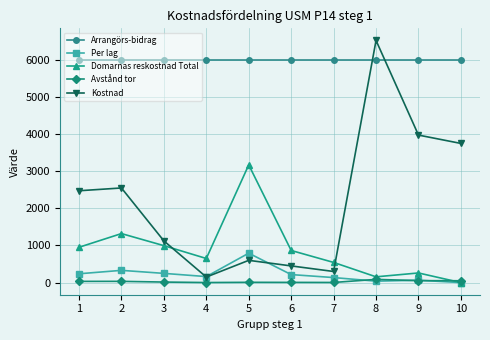

True or false: Avstånd tor and Arrangörs-bidrag cross at least once.

False